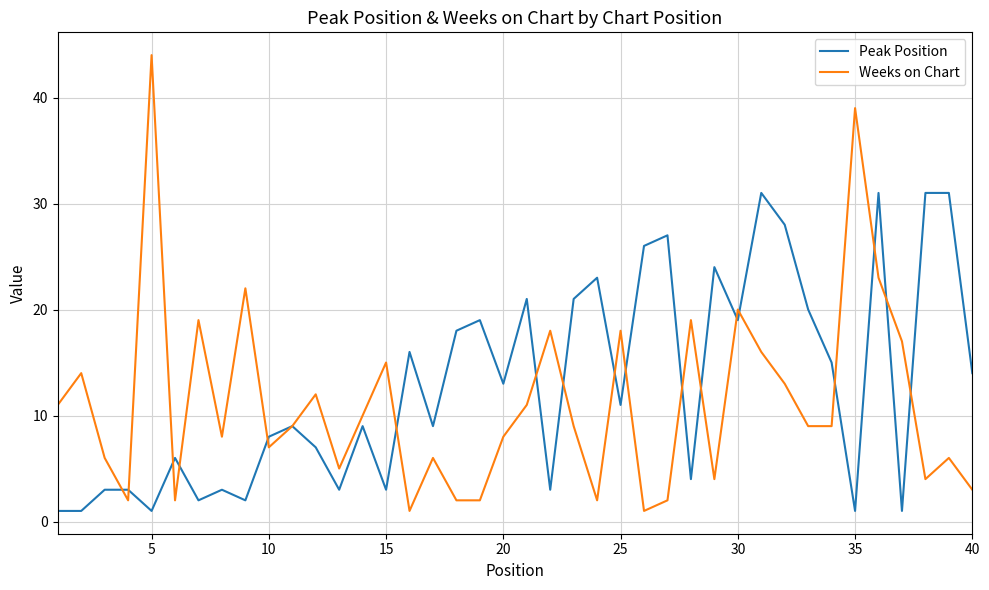

True or false: Weeks on Chart has more than 2 interior local peaks.

True